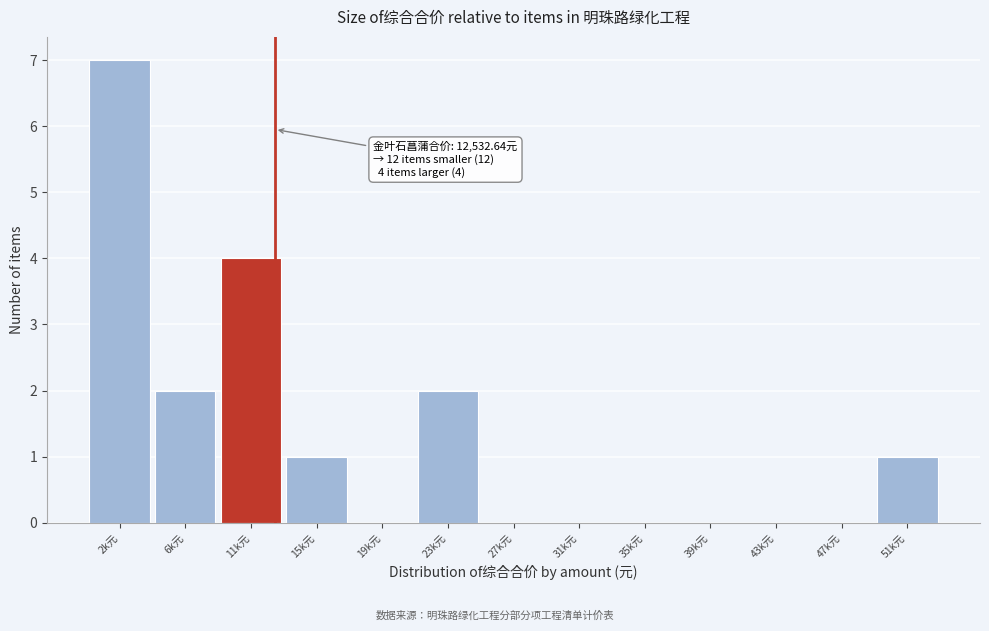

Reading left to right, what are all the values shown in this chart?

2k元=7	6k元=2	11k元=4	15k元=1	19k元=0	23k元=2	27k元=0	31k元=0	35k元=0	39k元=0	43k元=0	47k元=0	51k元=1